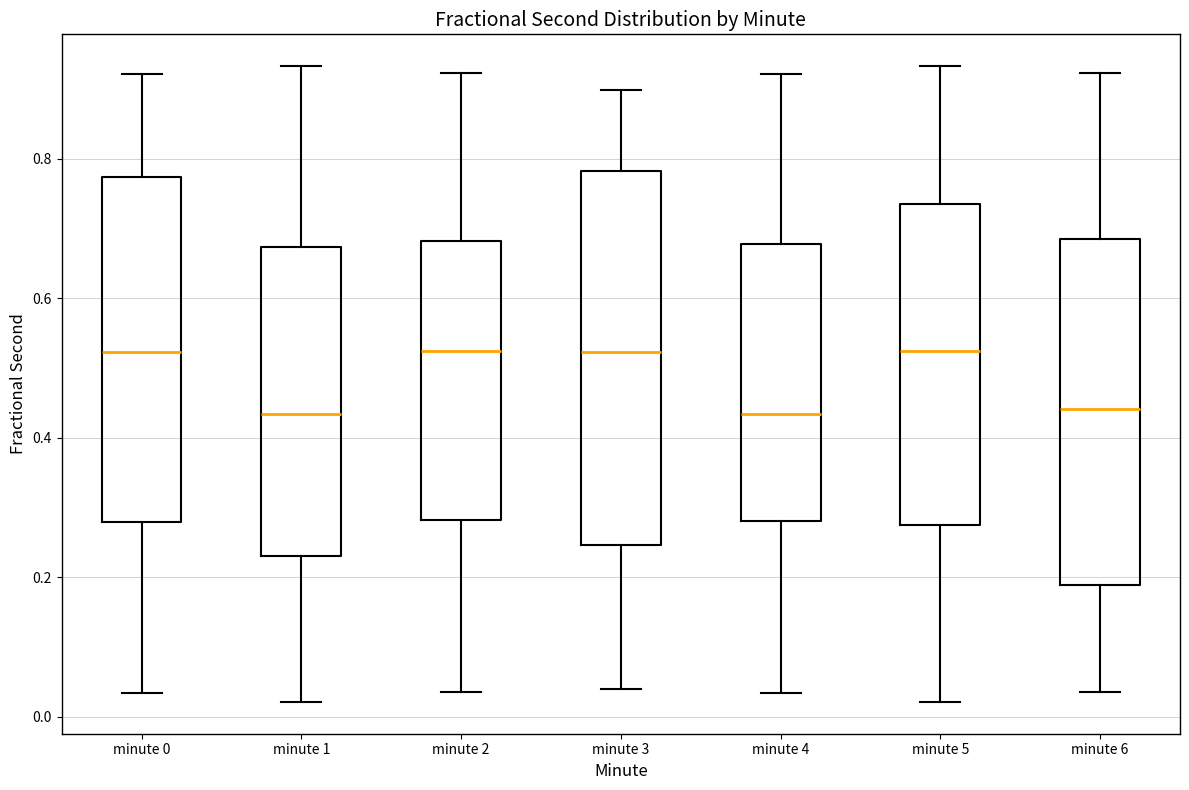

Reading left to right, transcribe this box plot: for each box, give where its median line is, the range the box spans, and where its two whiskers end, as read against the y-axis. The values are not printed on the chart, so give them approximately, as read against the axis.

minute 0: median 0.52, box 0.28 to 0.78, whiskers 0.04 to 0.92
minute 1: median 0.44, box 0.22 to 0.68, whiskers 0.02 to 0.94
minute 2: median 0.52, box 0.28 to 0.68, whiskers 0.04 to 0.92
minute 3: median 0.52, box 0.24 to 0.78, whiskers 0.04 to 0.90
minute 4: median 0.44, box 0.28 to 0.68, whiskers 0.04 to 0.92
minute 5: median 0.52, box 0.28 to 0.74, whiskers 0.02 to 0.94
minute 6: median 0.44, box 0.18 to 0.68, whiskers 0.04 to 0.92